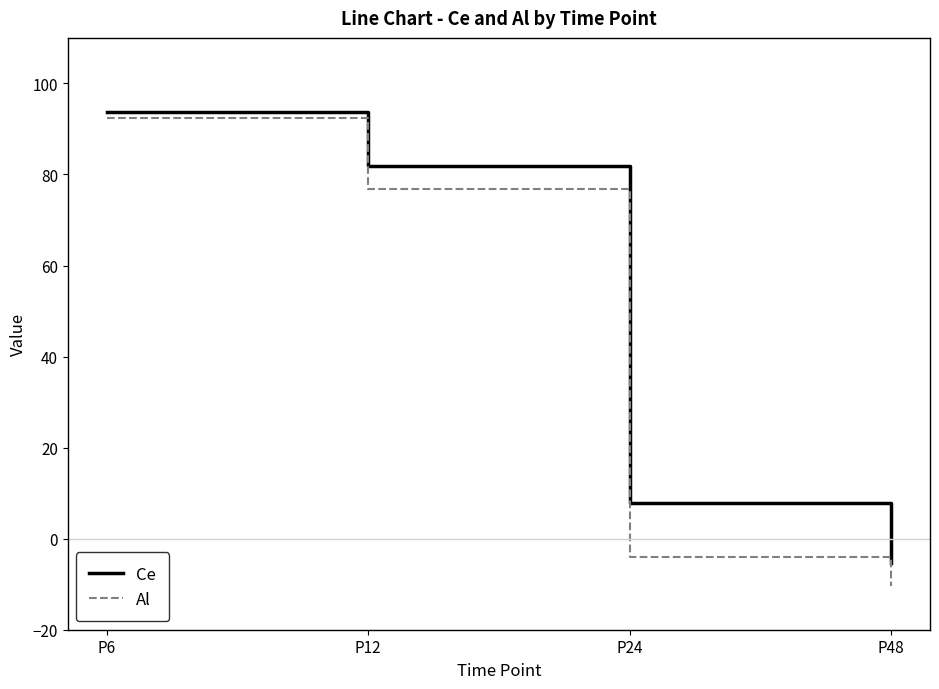

What is the minimum value shown in the chart?

-10.4